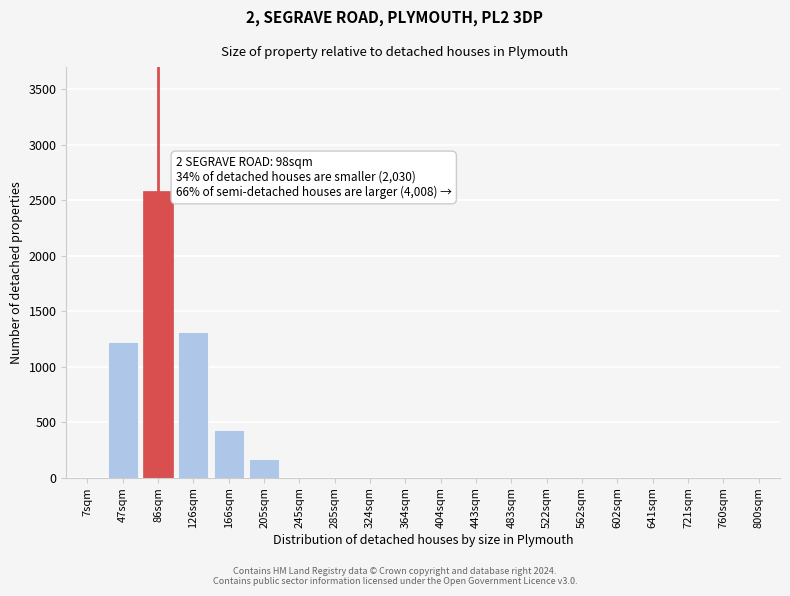

Reading right to left, transcribe all the data shown in this chart.

800sqm=0	760sqm=0	721sqm=0	641sqm=0	602sqm=0	562sqm=0	522sqm=0	483sqm=0	443sqm=0	404sqm=0	364sqm=0	324sqm=0	285sqm=0	245sqm=0	205sqm=170	166sqm=430	126sqm=1310	86sqm=2580	47sqm=1220	7sqm=0